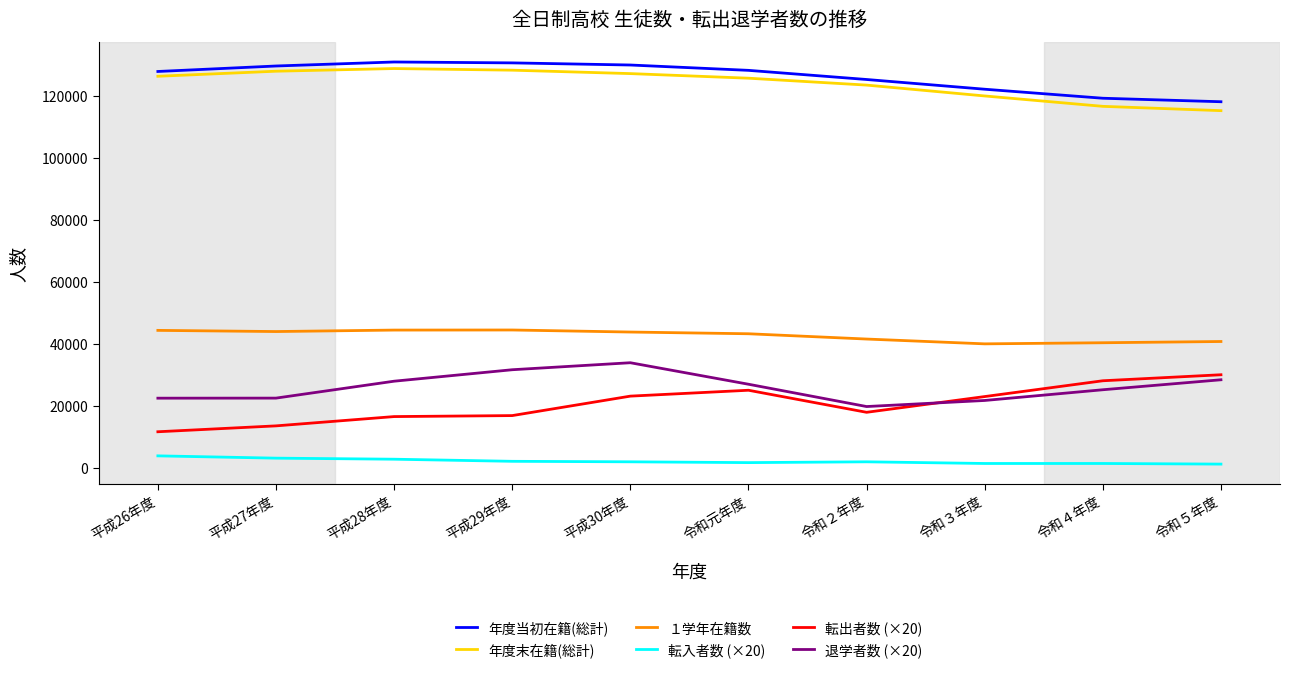

True or false: 年度当初在籍(総計) and 退学者数 (×20) intersect in this chart.

False